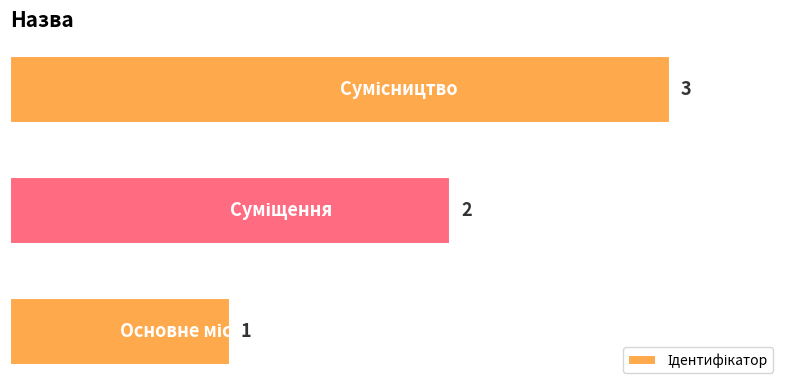

How many values are between 1 and 3?

3